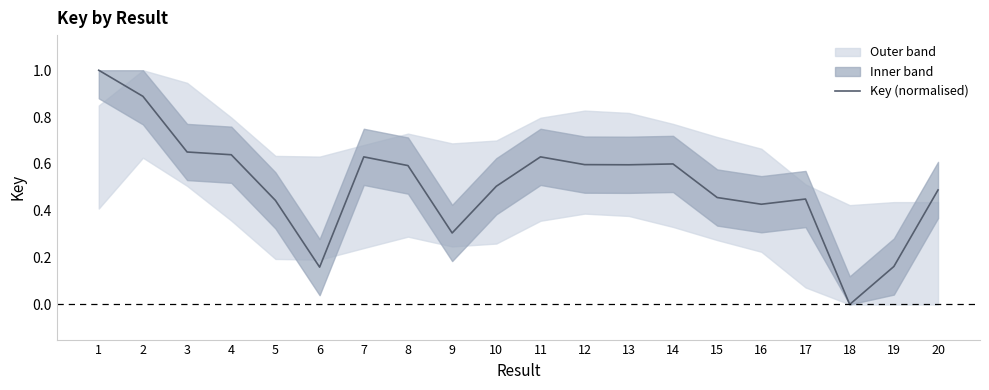

Reading left to right, transcribe all the data shown in this chart.

1.0	0.9	0.7	0.6	0.4	0.2	0.6	0.6	0.3	0.5	0.6	0.6	0.6	0.6	0.5	0.4	0.5	0.0	0.2	0.5